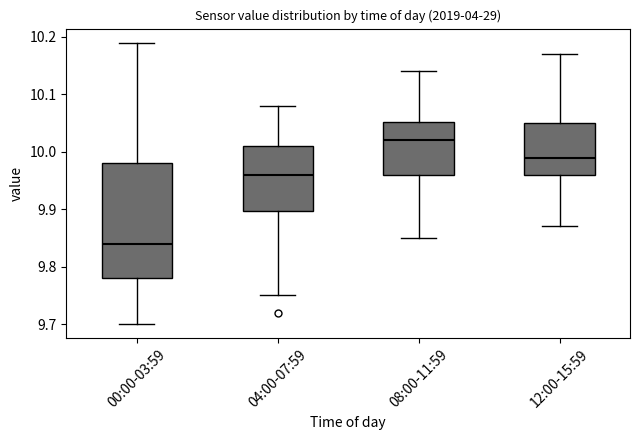

Reading left to right, read every box against the y-axis: the position of its median line, the range the box covers, and the ends of its whiskers. The values are not printed on the chart, so give them approximately, as read against the axis.

00:00-03:59: median 9.84, box 9.78 to 9.98, whiskers 9.70 to 10.19
04:00-07:59: median 9.96, box 9.90 to 10.01, whiskers 9.75 to 10.08
08:00-11:59: median 10.02, box 9.96 to 10.05, whiskers 9.85 to 10.14
12:00-15:59: median 9.99, box 9.96 to 10.05, whiskers 9.87 to 10.17